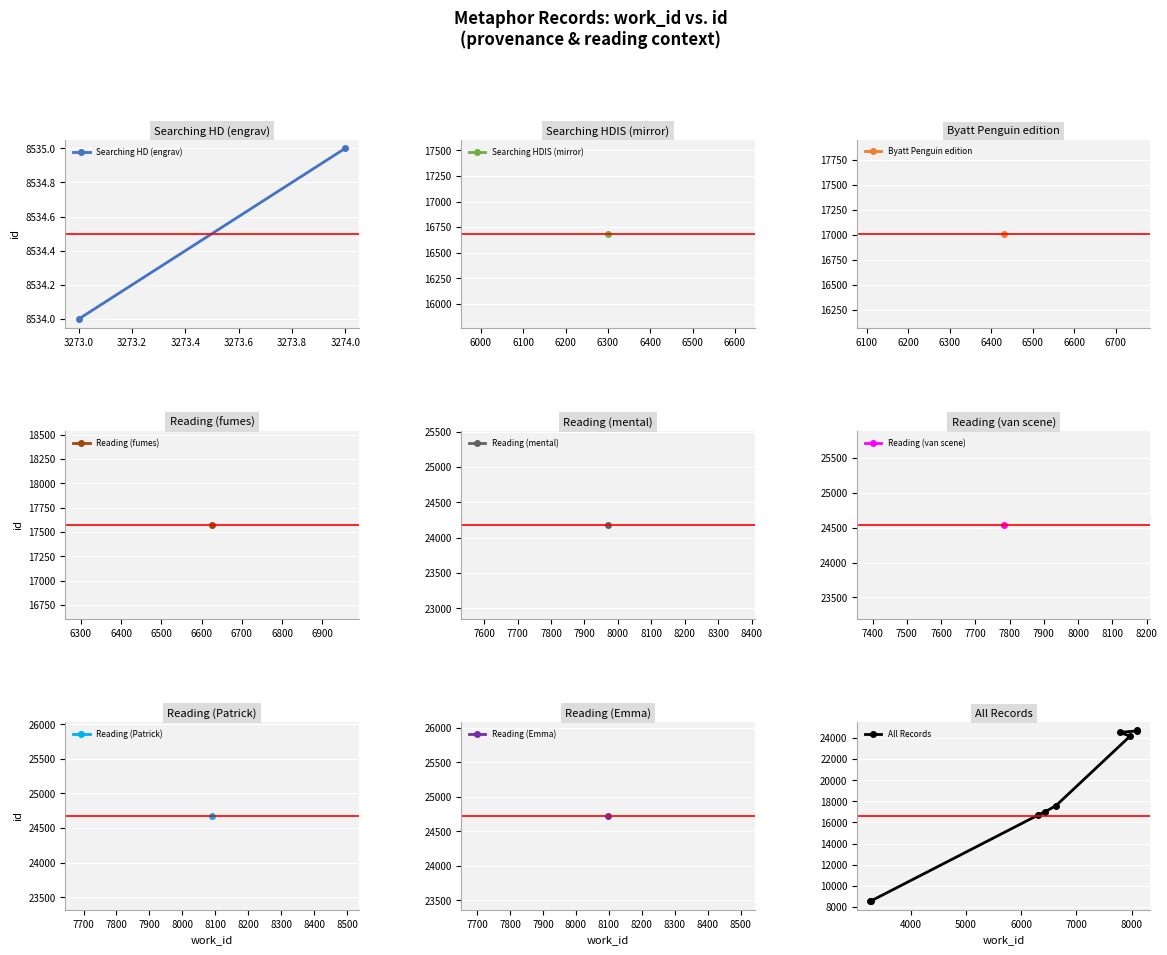

At which label does the data first exceed 17575?

7970